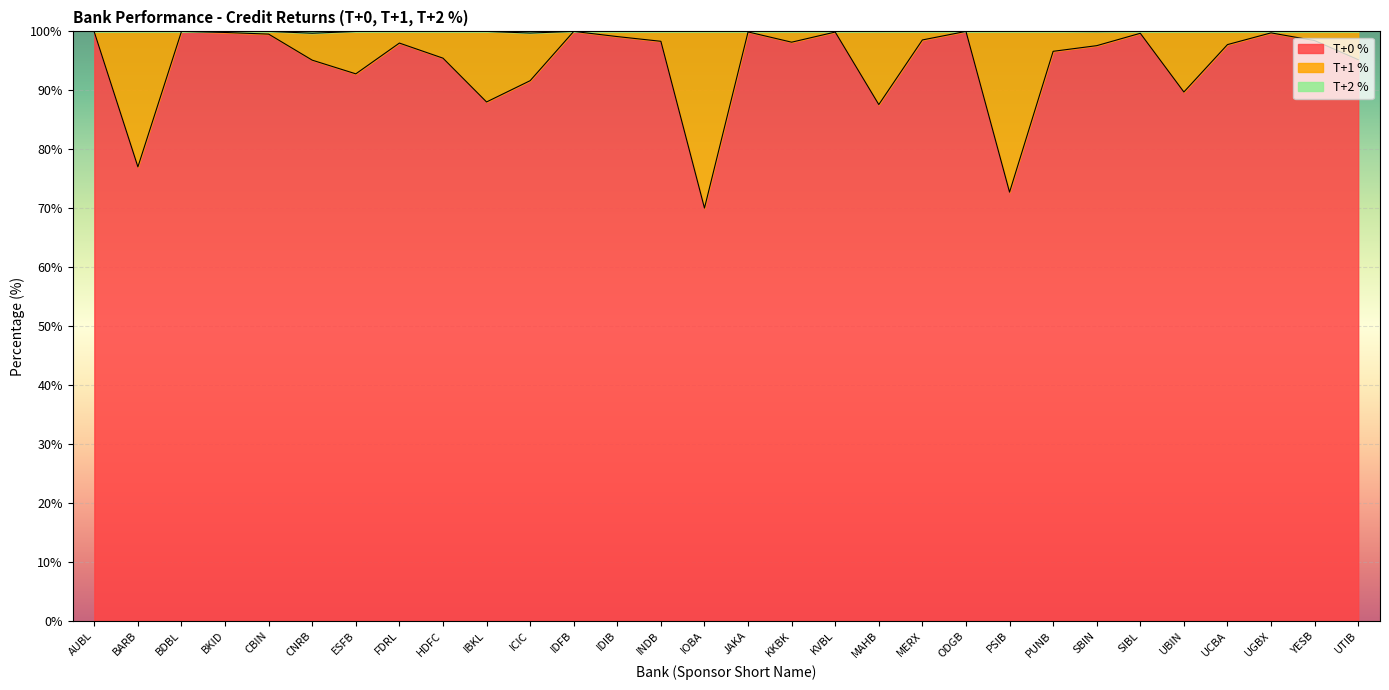

Between MAHB and IDFB, which is larger?

IDFB